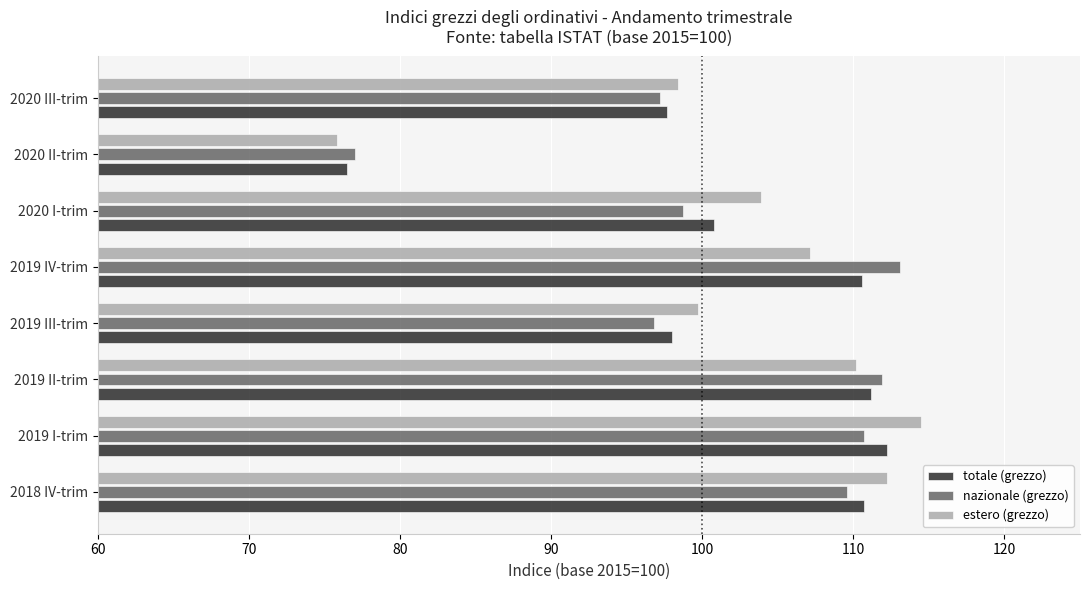

What is the total value across all series at 2020 II-trim?

229.3